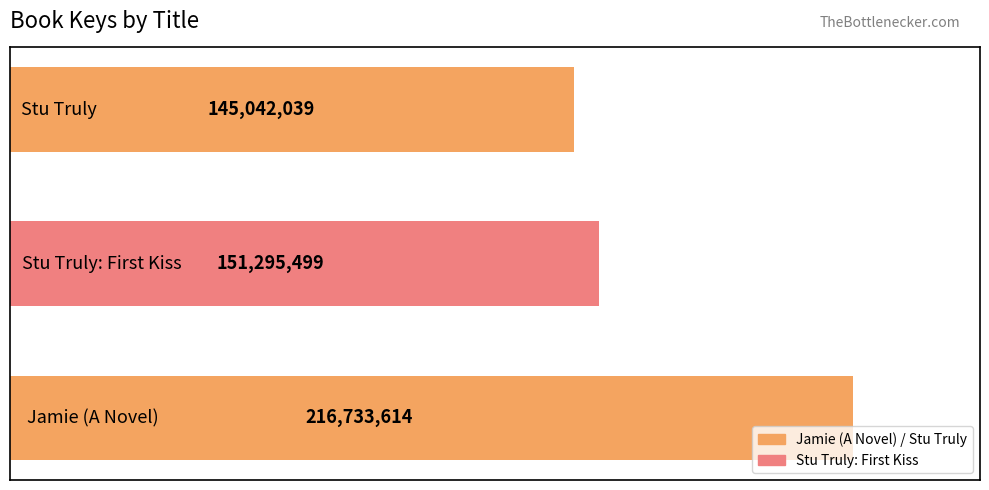

How many data points are less than 151295499?

1